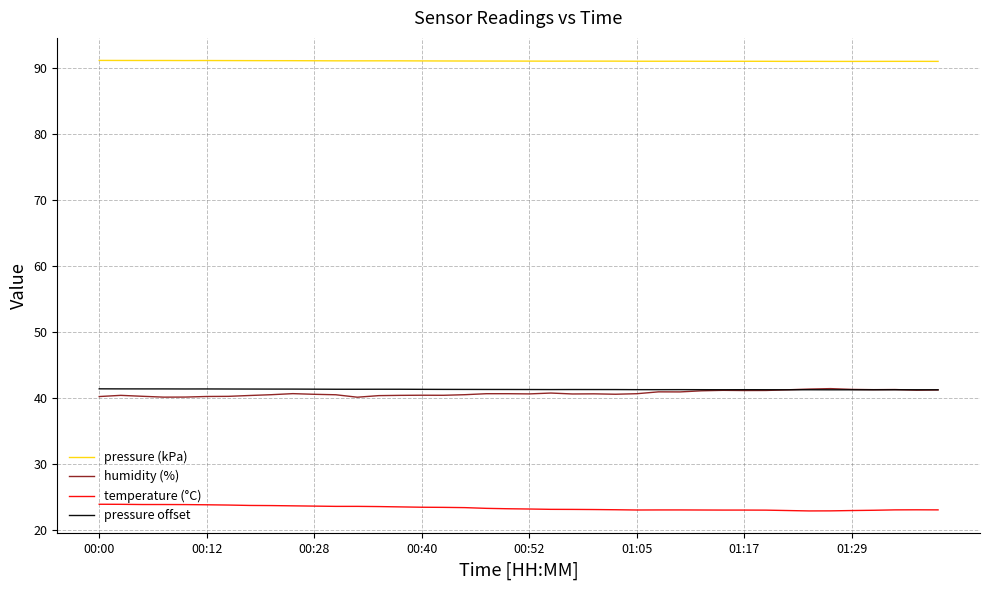

True or false: temperature (°C) has more than 0 interior local peaks.

True